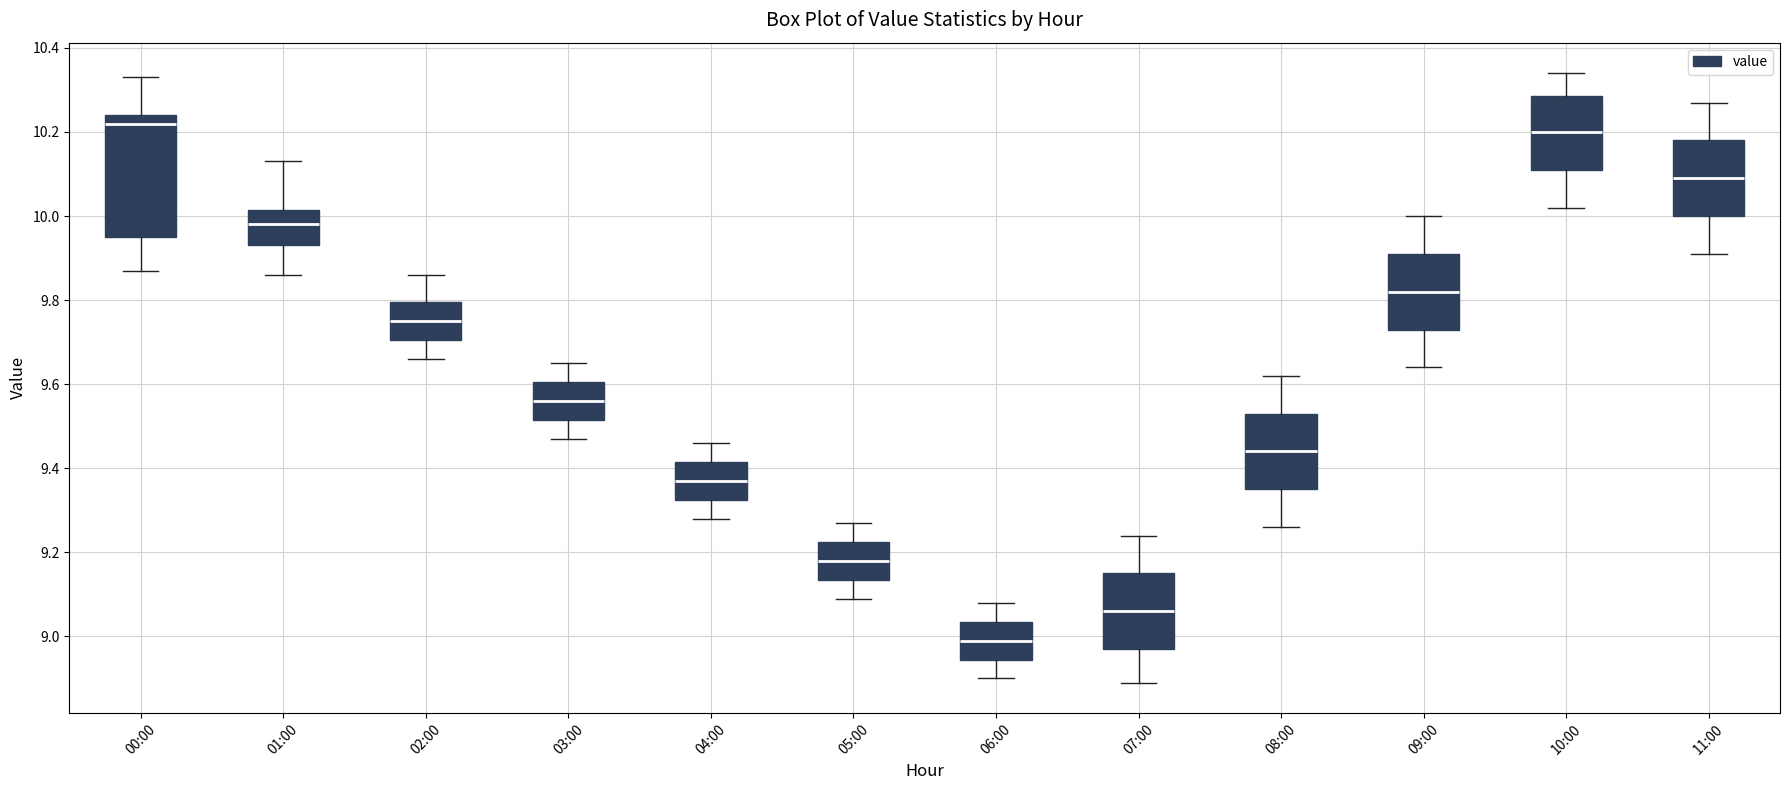

Reading left to right, transcribe this box plot: for each box, give where its median line is, the range the box spans, and where its two whiskers end, as read against the y-axis. The values are not printed on the chart, so give them approximately, as read against the axis.

00:00: median 10.22, box 9.96 to 10.24, whiskers 9.88 to 10.34
01:00: median 9.98, box 9.94 to 10.02, whiskers 9.86 to 10.14
02:00: median 9.76, box 9.70 to 9.80, whiskers 9.66 to 9.86
03:00: median 9.56, box 9.52 to 9.60, whiskers 9.48 to 9.66
04:00: median 9.38, box 9.32 to 9.42, whiskers 9.28 to 9.46
05:00: median 9.18, box 9.14 to 9.22, whiskers 9.10 to 9.28
06:00: median 9.00, box 8.94 to 9.04, whiskers 8.90 to 9.08
07:00: median 9.06, box 8.98 to 9.16, whiskers 8.90 to 9.24
08:00: median 9.44, box 9.36 to 9.54, whiskers 9.26 to 9.62
09:00: median 9.82, box 9.74 to 9.92, whiskers 9.64 to 10.00
10:00: median 10.20, box 10.12 to 10.28, whiskers 10.02 to 10.34
11:00: median 10.10, box 10.00 to 10.18, whiskers 9.92 to 10.28